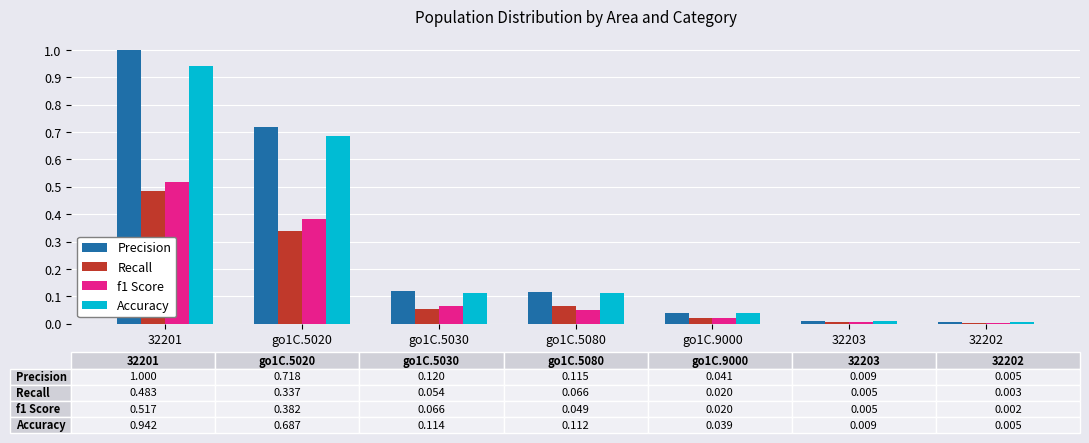

At which label does Accuracy reach its peak?

32201